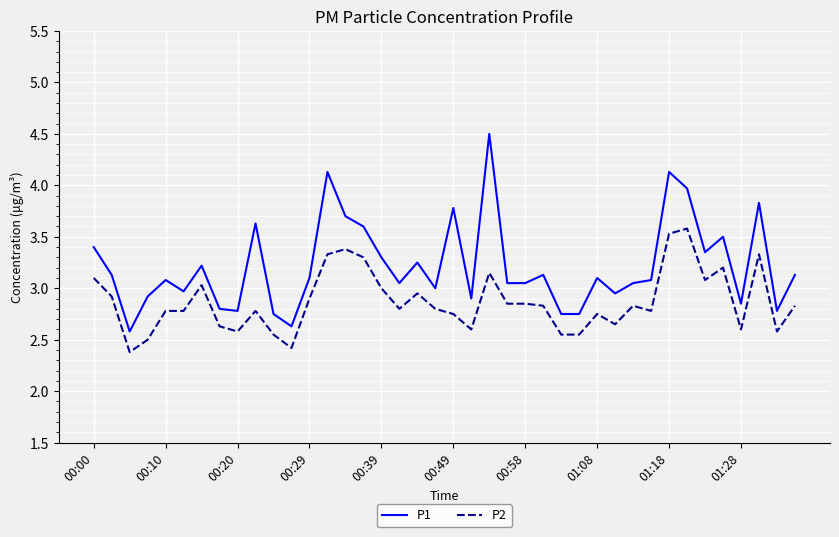

What is the lowest value of the P2 series?

2.4